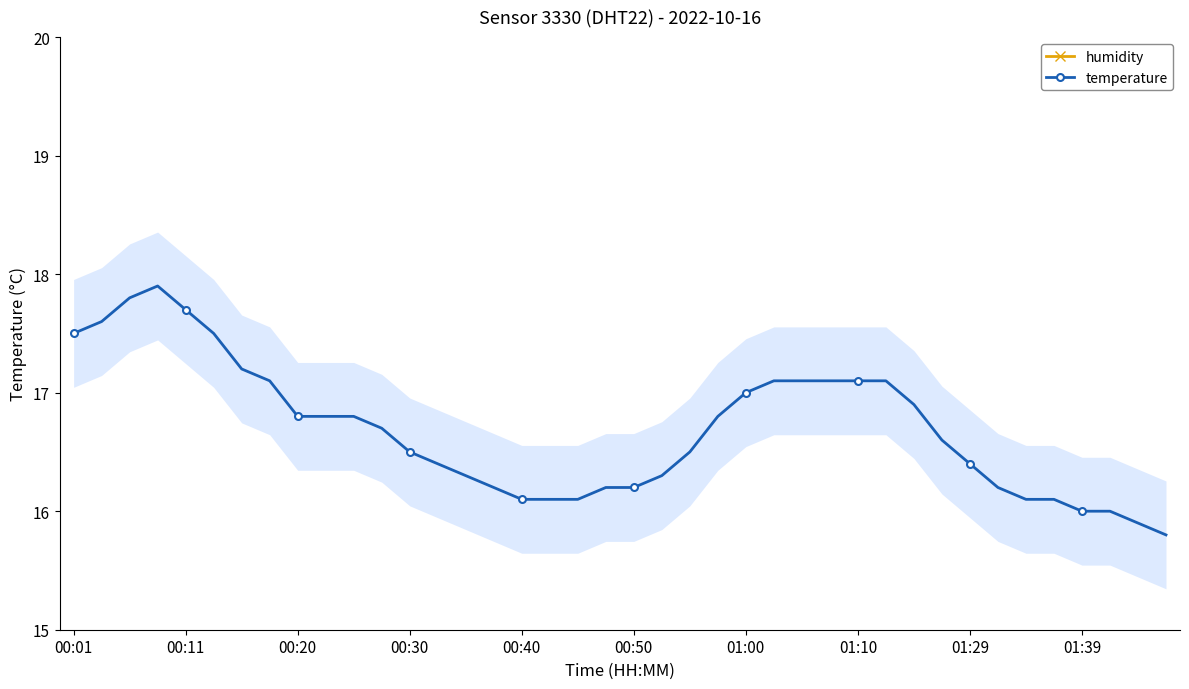

Which series has the largest range (max minus min)?

temperature